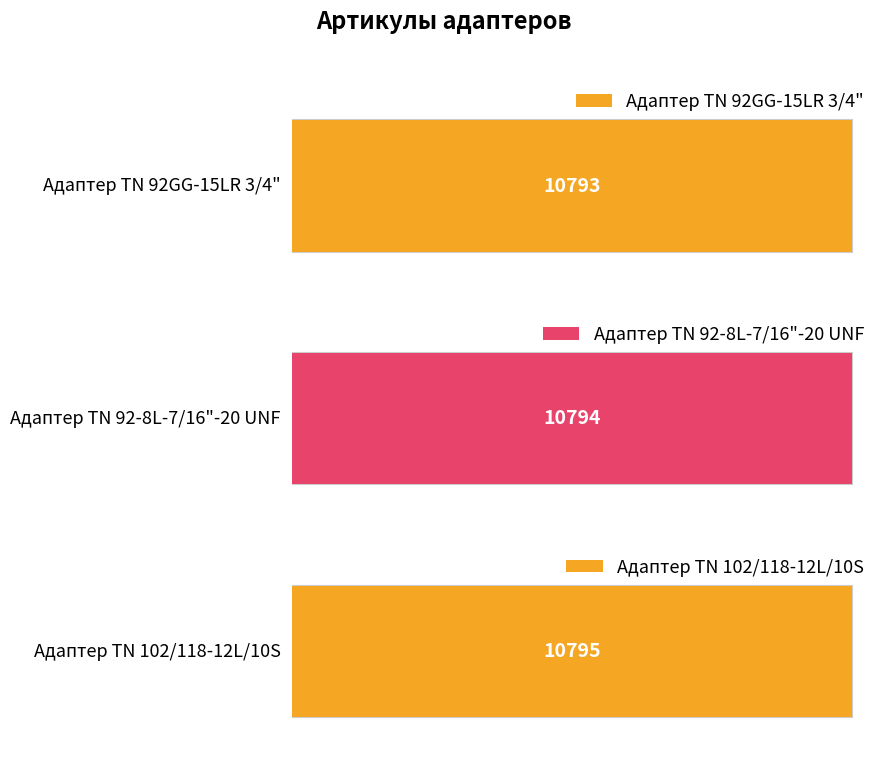

Does the chart contain stacked bars?

No